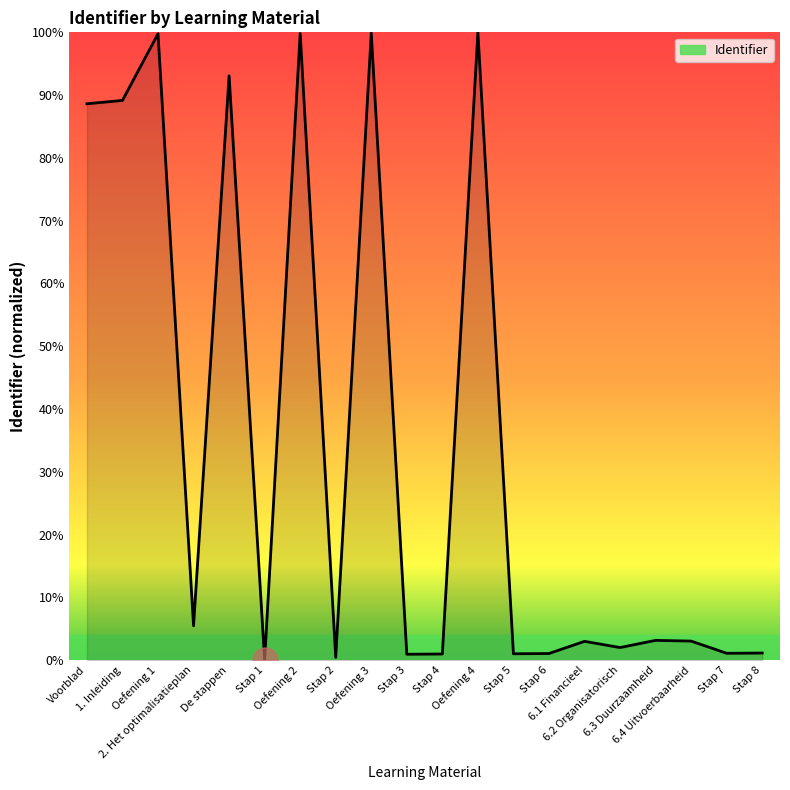

At which label does the data first exceed 3?

Voorblad